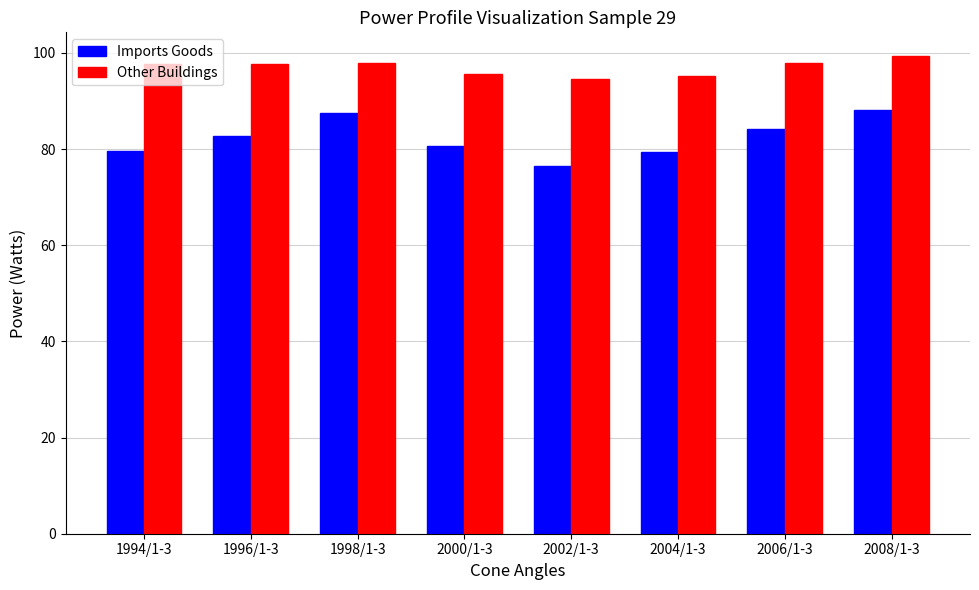

What is the average value of the Other Buildings series?

97.0